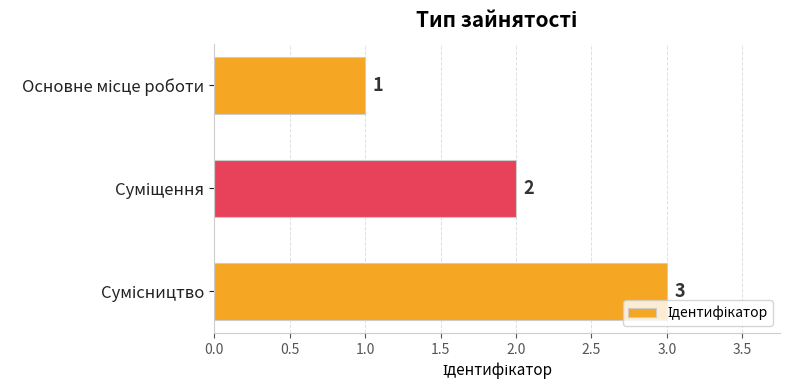

What is the sum of all values?

6